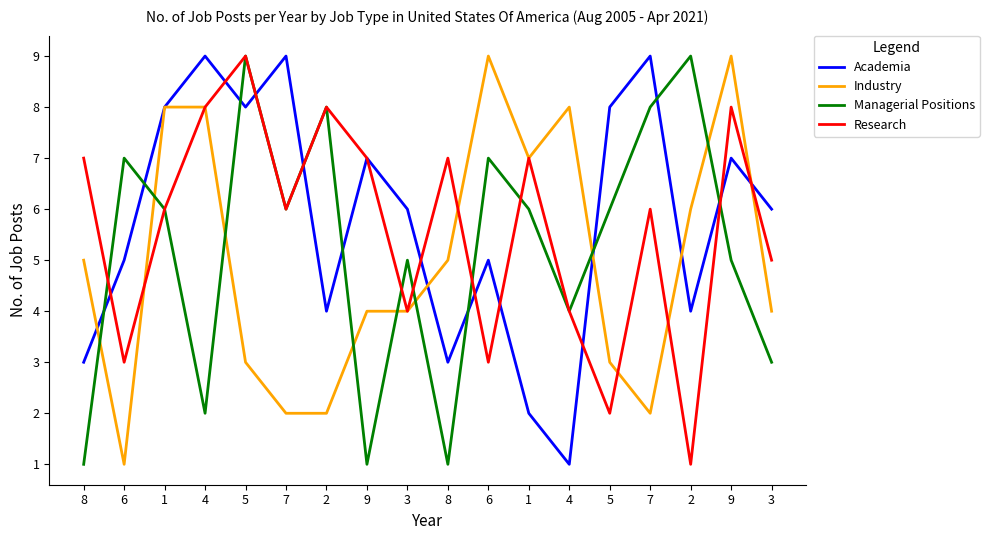

What are all the series names shown in the legend?

Academia, Industry, Managerial Positions, Research